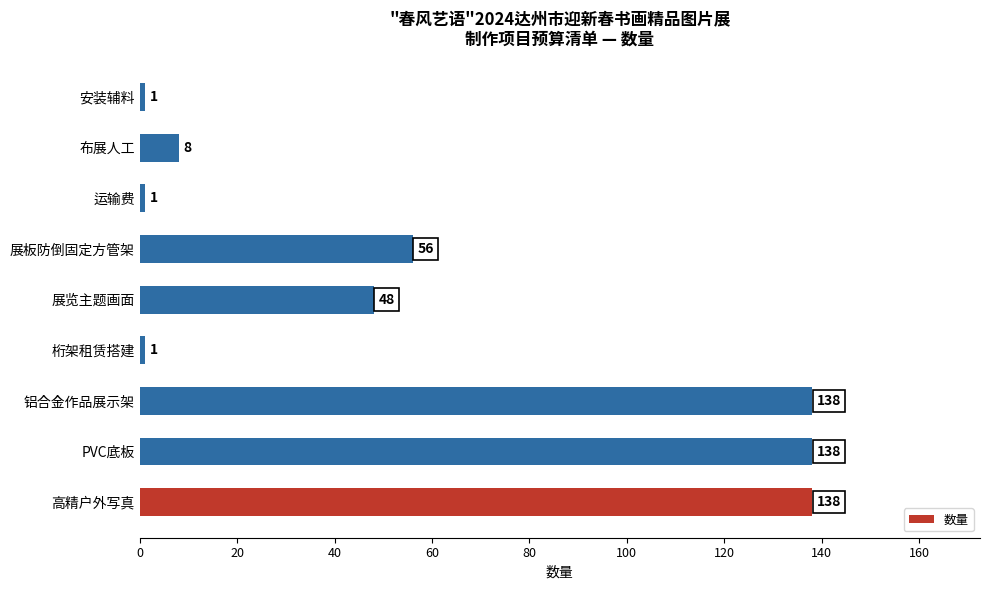

What is the average value?

59